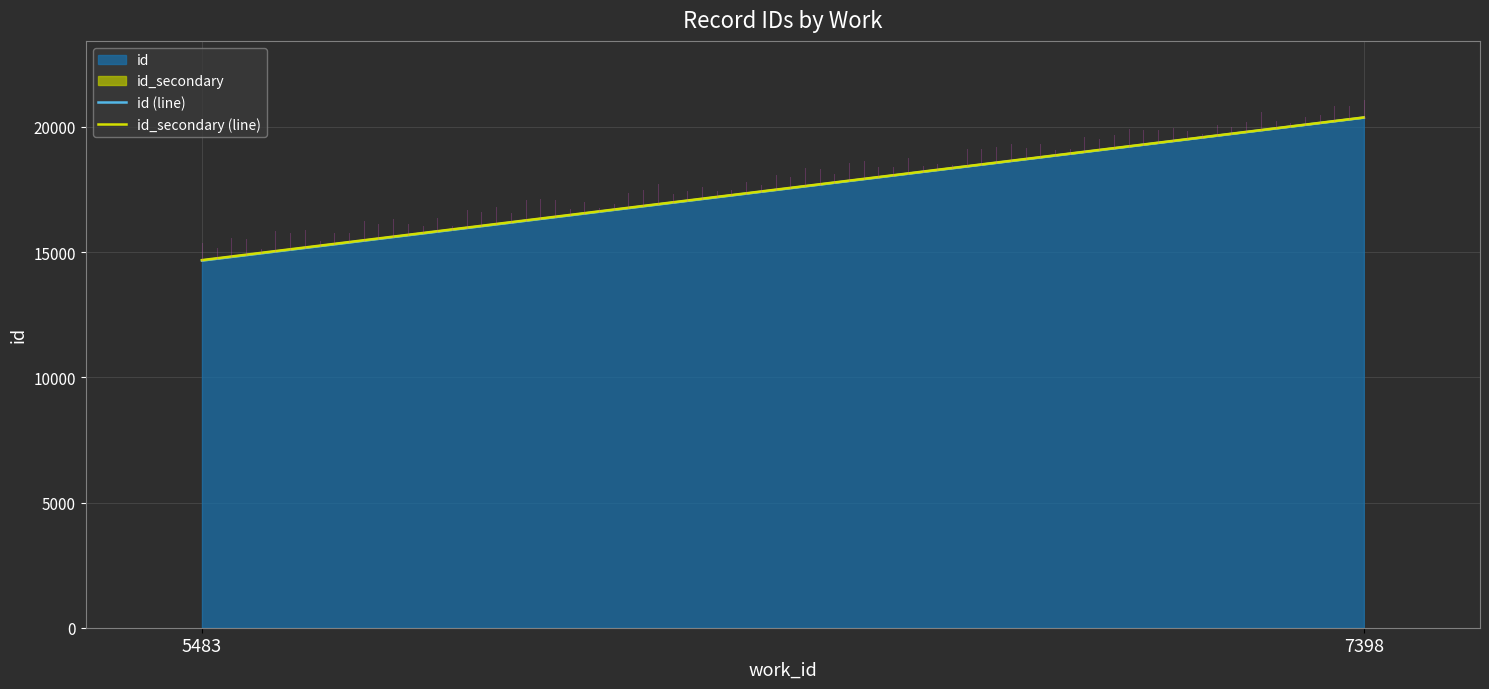

What is the minimum value for id?

14665.0